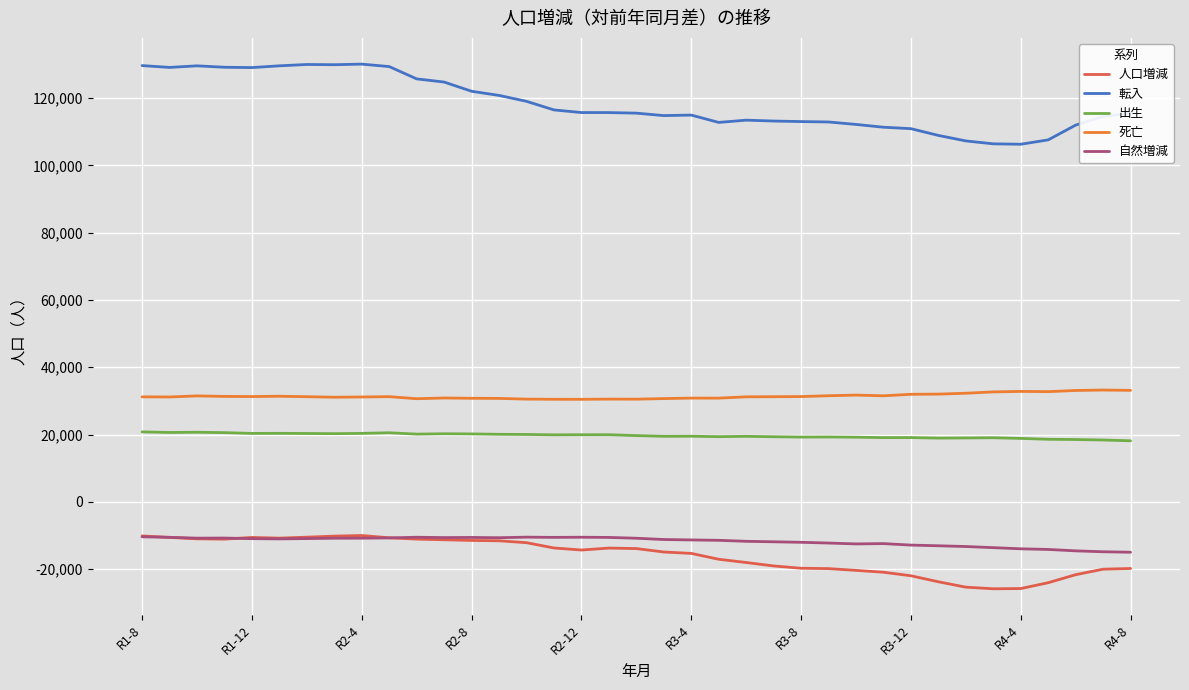

Count the number of categories in the chart.

37